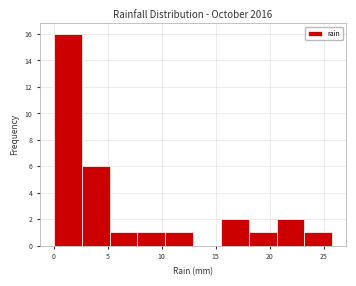

Reading left to right, transcribe this chart: for each bar, give the range it covers on the x-axis and its height. Neither the bar edges nor the heights are printed on the chart, so give them approximately, as read against the axes.

0.0 to 2.5: 16
2.5 to 5.0: 6
5.0 to 7.5: 1
7.5 to 10.5: 1
10.5 to 13.0: 1
13.0 to 15.5: 0
15.5 to 18.0: 2
18.0 to 20.5: 1
20.5 to 23.0: 2
23.0 to 26.0: 1